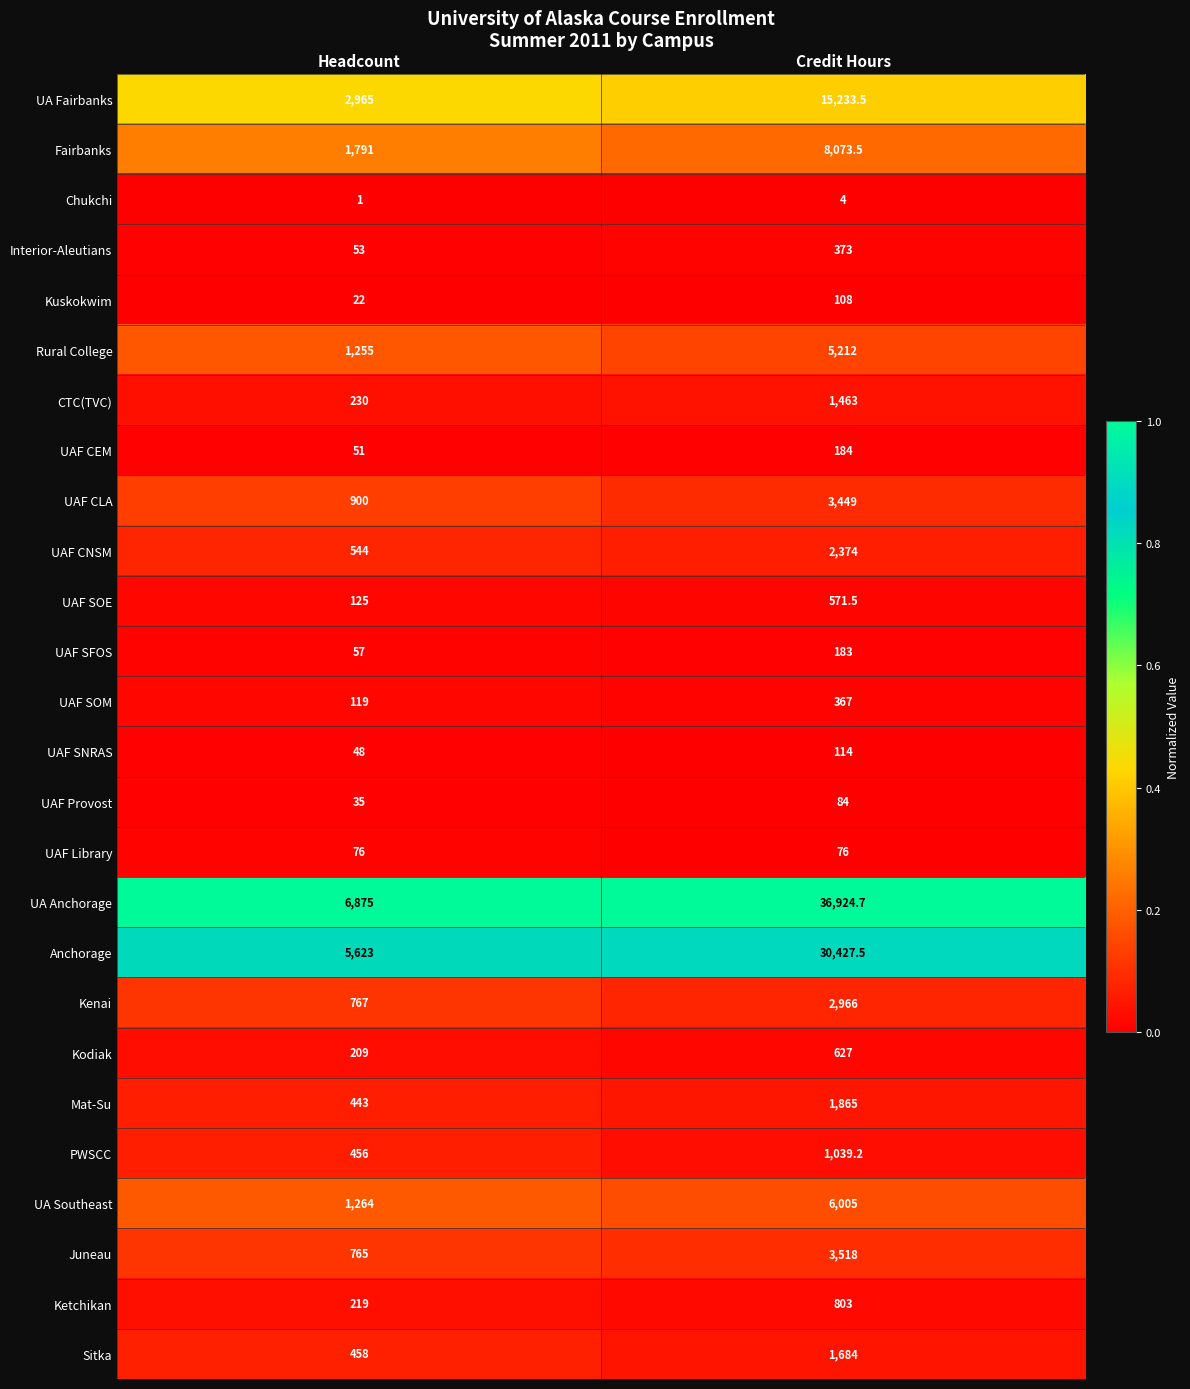

Which series has the largest total across all categories?

UA Anchorage